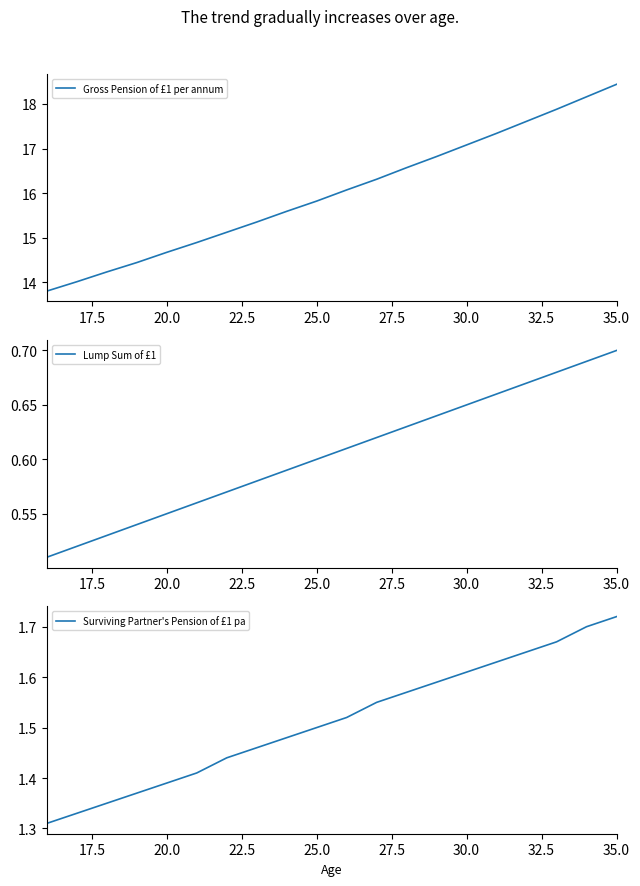

The value of Lump Sum of £1 at 35.0 is 0.7. True or false?

True